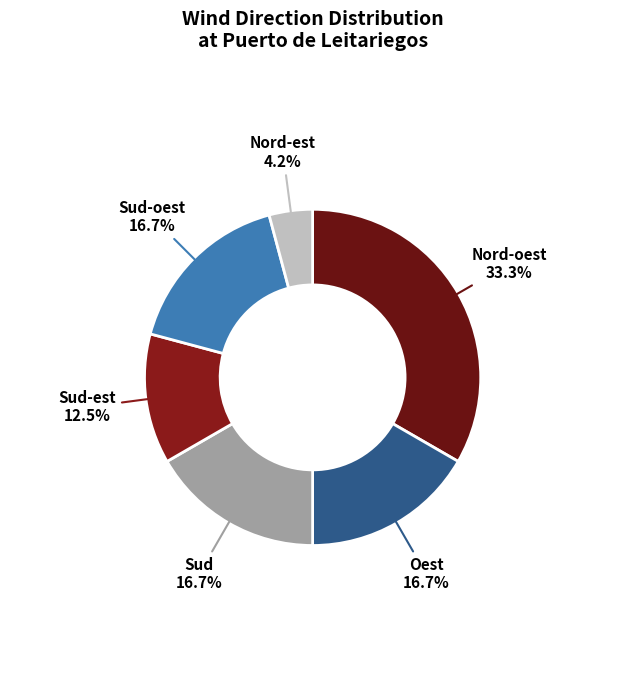

Is there a majority slice in this chart?

No